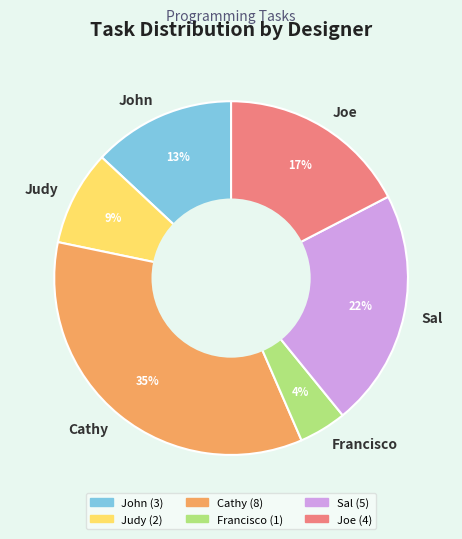

Rank the categories by value from lowest to highest.

Francisco, Judy, John, Joe, Sal, Cathy